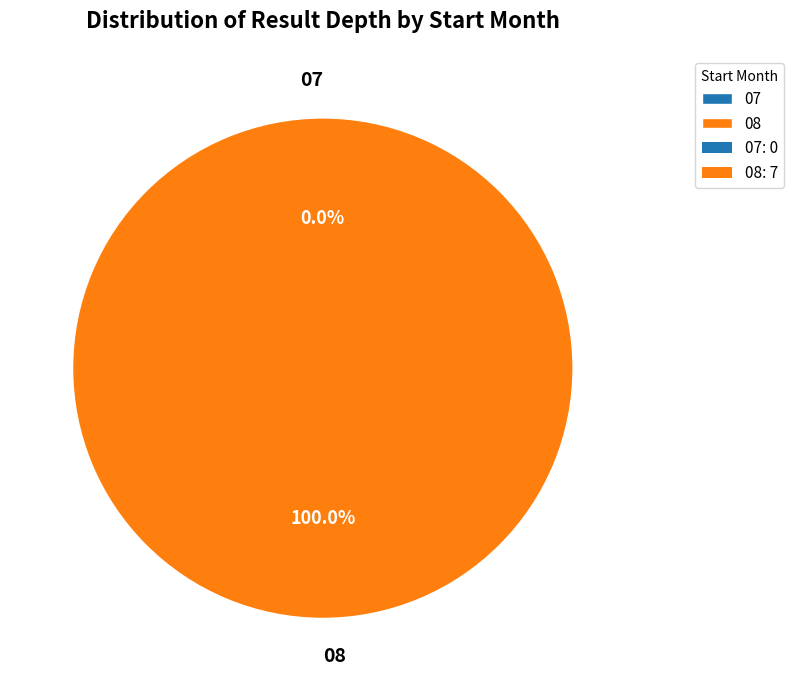

What is the smallest slice in the pie chart?

07